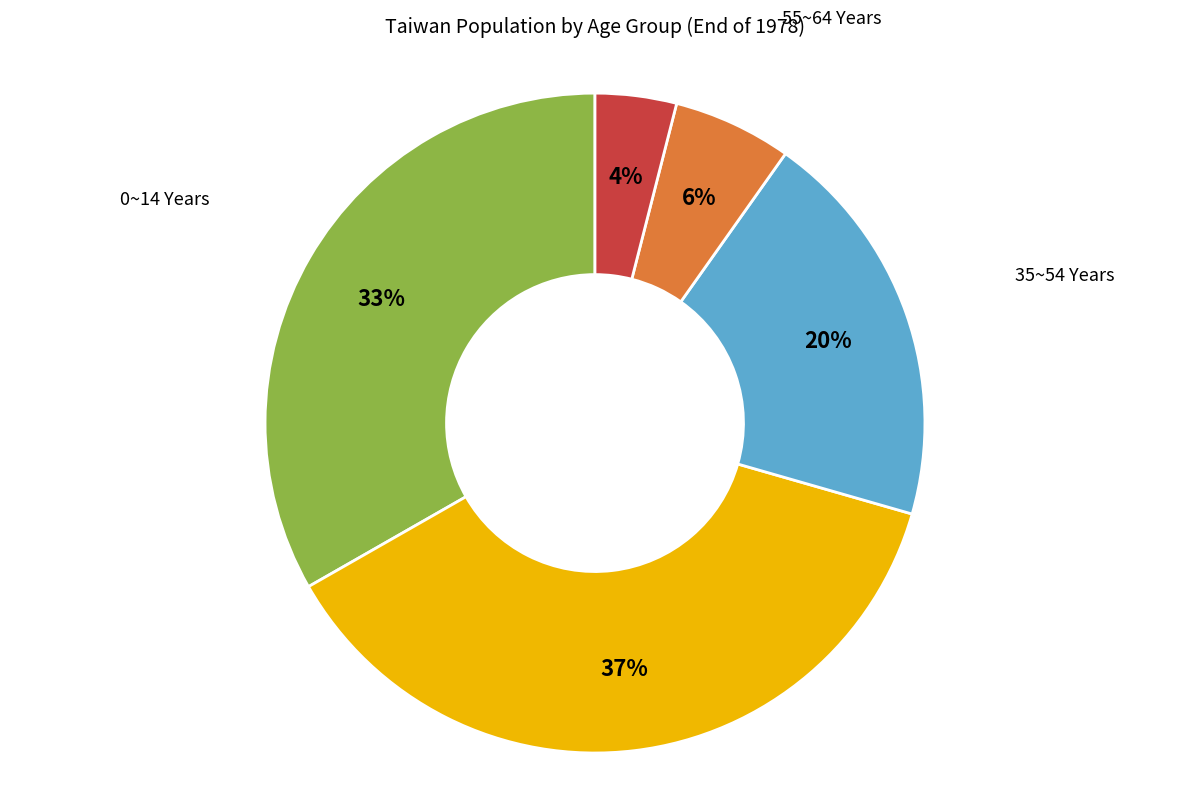

Which slice is the largest?

15~34 Years